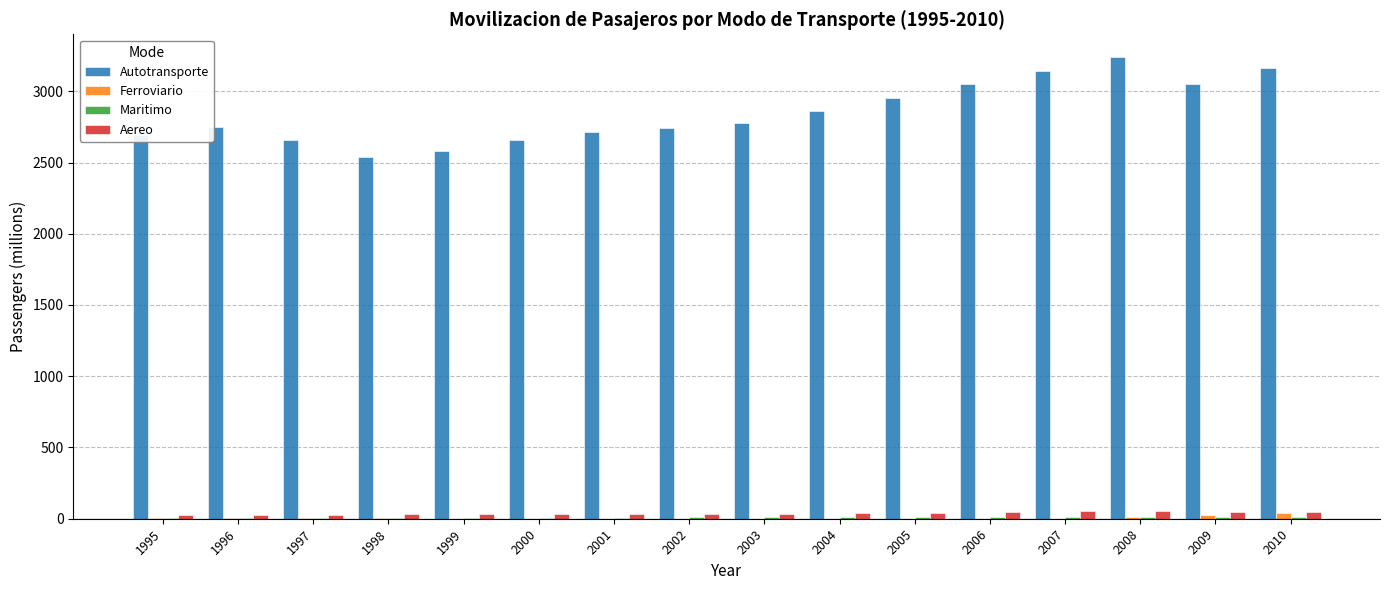

Which series changed the most between 1997 and 2007?

Autotransporte